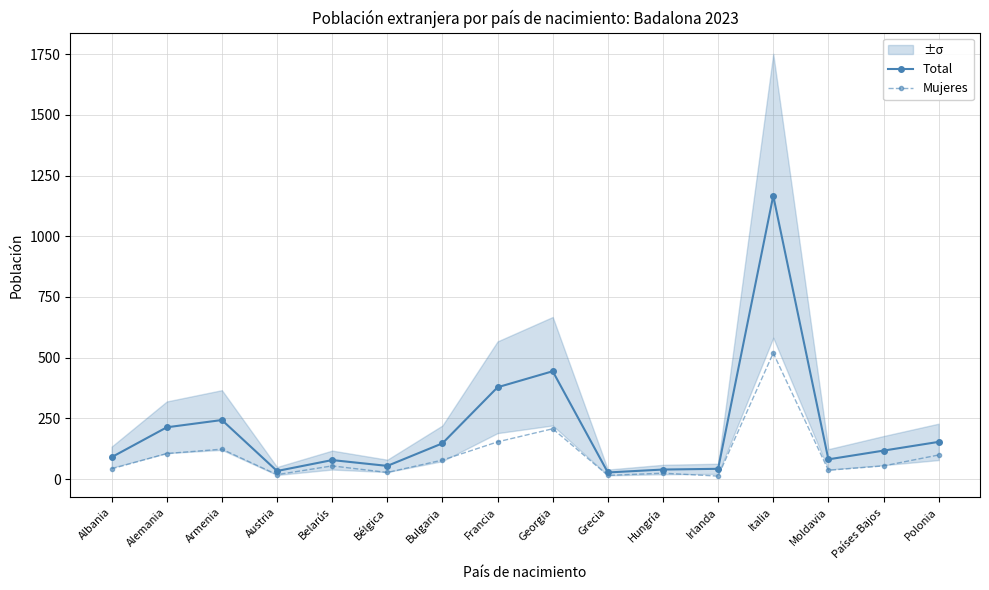

Is it true that Mujeres equals 519 at Italia?

True